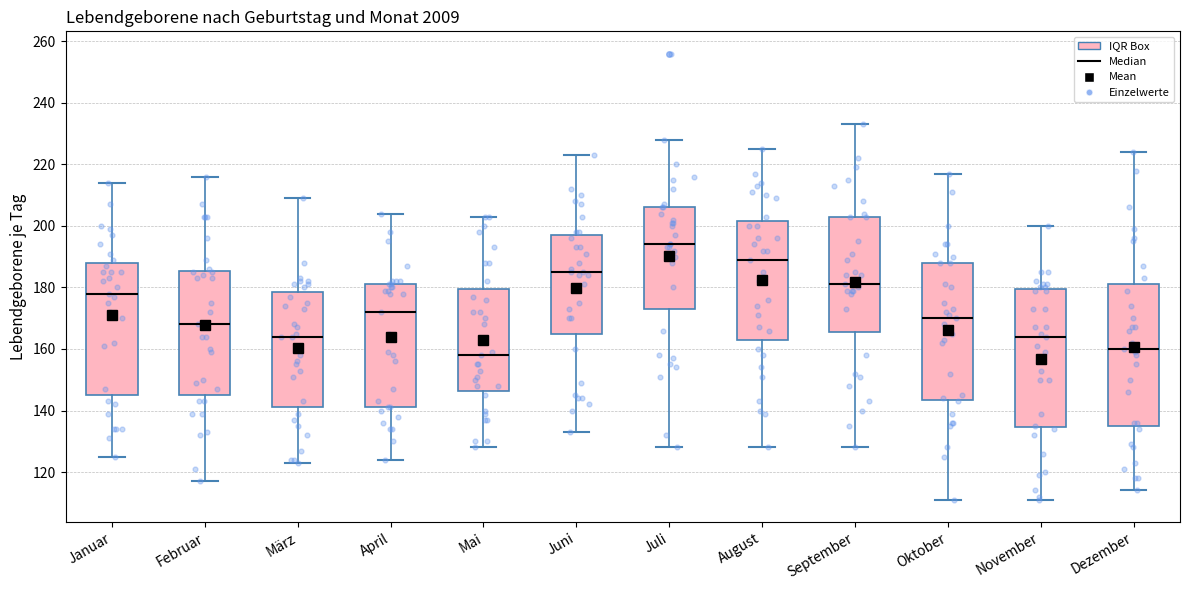

Where is the lower edge of the box for Oktober on the y-axis? The values are not printed on the chart, so give them approximately, as read against the axis.

144